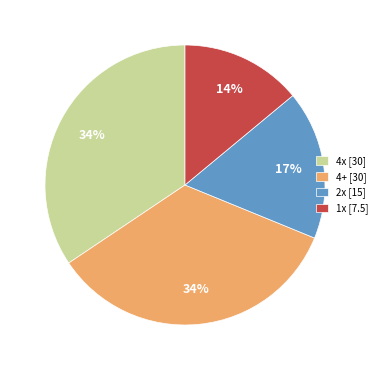

How many slices are in this pie chart?

4